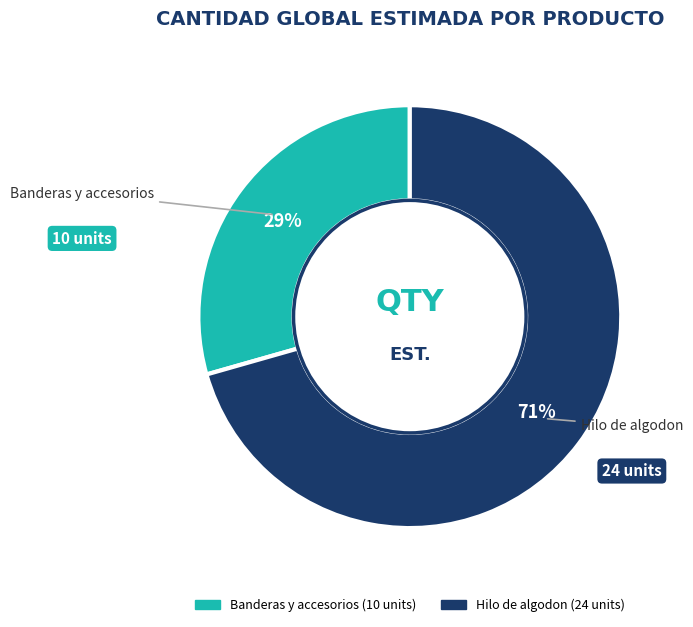

Does any single category account for the majority?

Yes